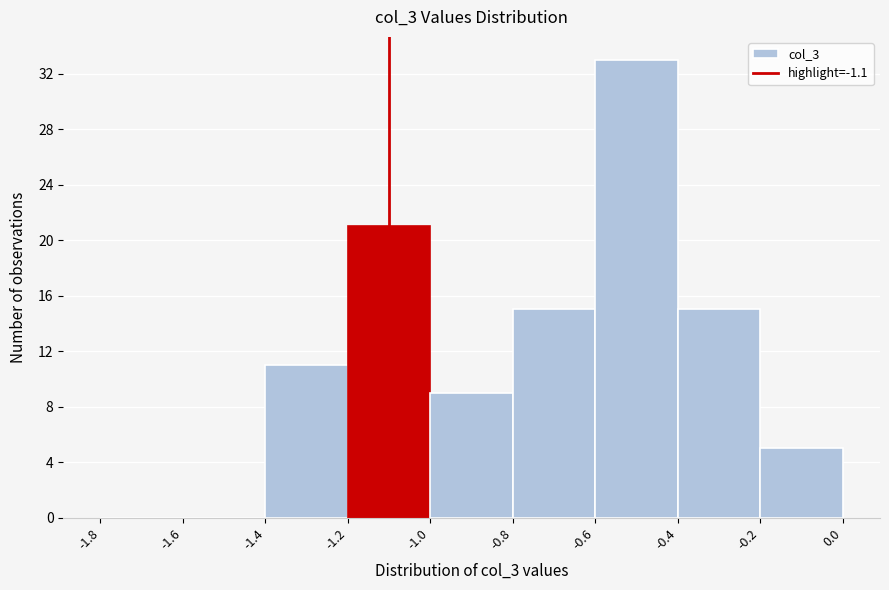

Reading left to right, list every bar in this chart as the range it spans on the x-axis followed by its height. The values are not printed on the chart, so give them approximately, as read against the axis.

-1.8 to -1.6: 0
-1.6 to -1.4: 0
-1.4 to -1.2: 11
-1.2 to -1.0: 21
-1.0 to -0.8: 9
-0.8 to -0.6: 15
-0.6 to -0.4: 33
-0.4 to -0.2: 15
-0.2 to 0.0: 5